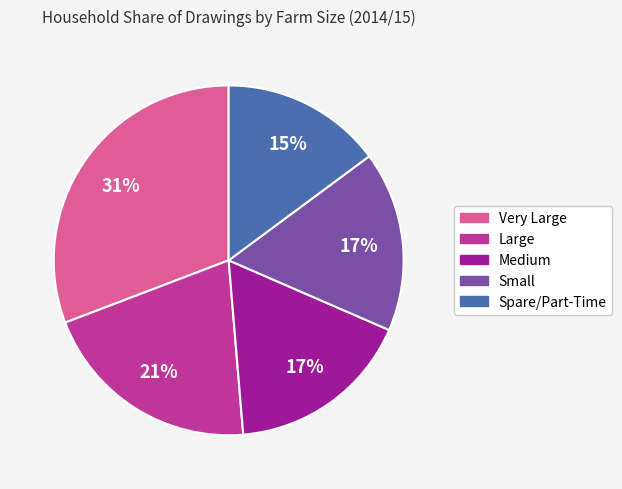

Which category has the biggest portion of the pie?

Very Large